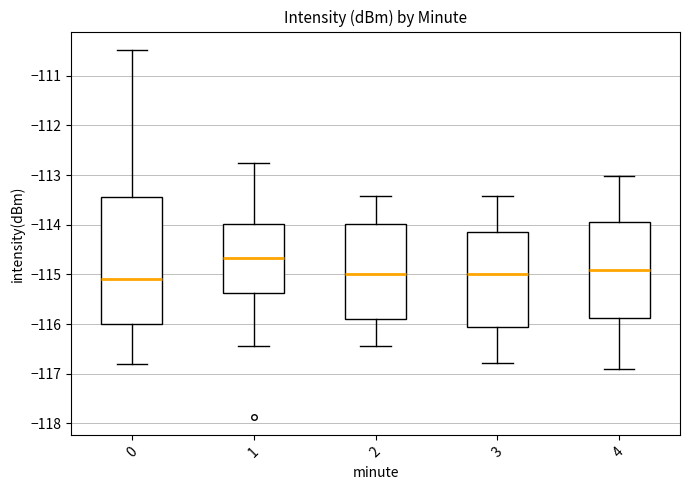

Where does the upper whisker of the box at x = 3 end on the y-axis? The values are not printed on the chart, so give them approximately, as read against the axis.

-113.4